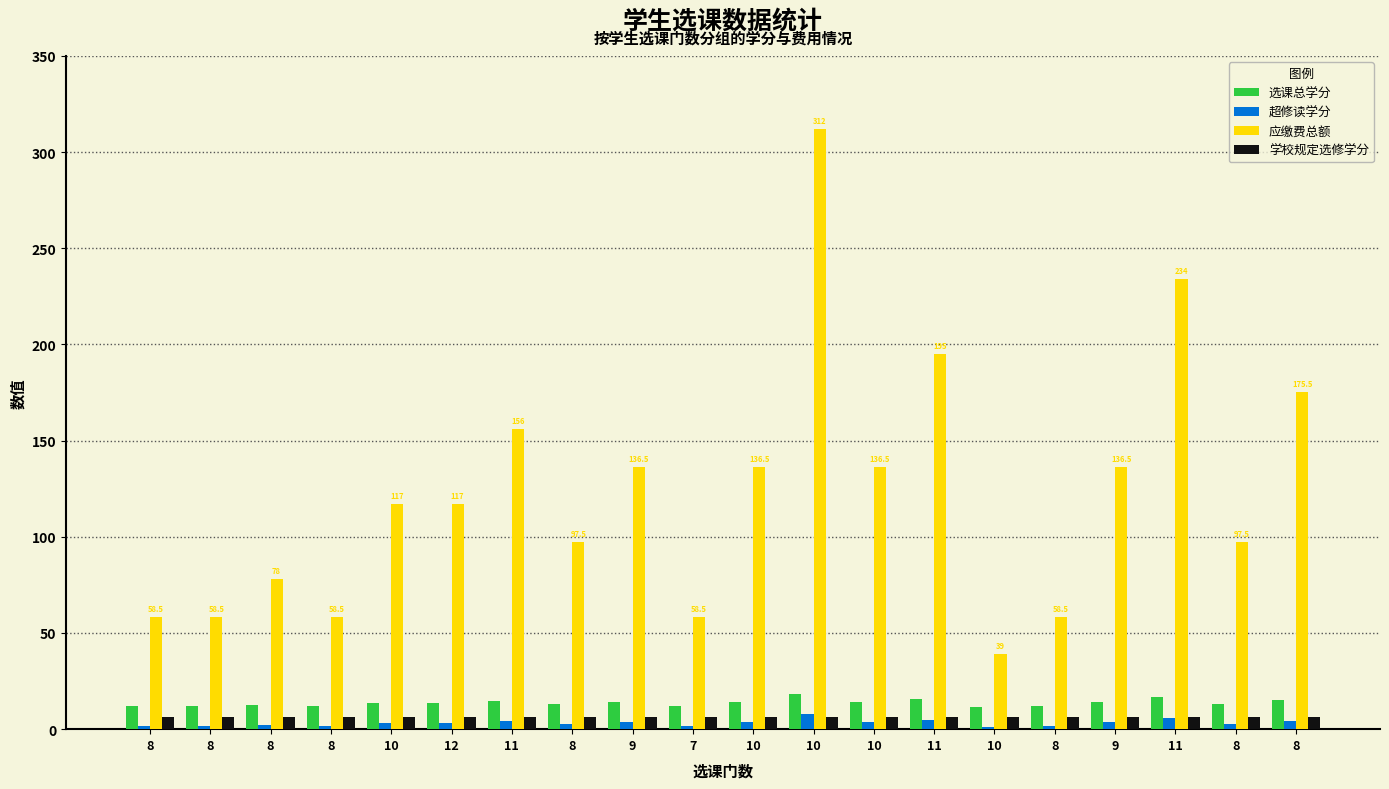

How many distinct data groups are displayed?

4